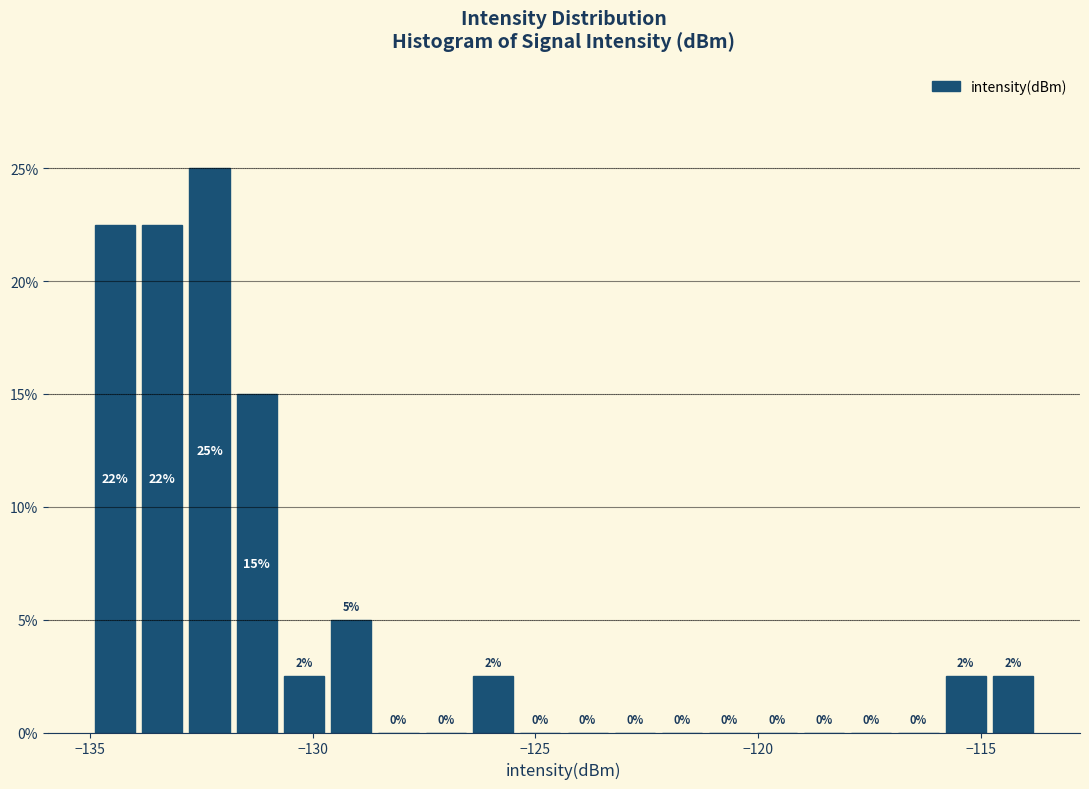

Around what value on the x-axis is the tallest bar? Give the approximate position of its centre, as read against the axis.

-132.5